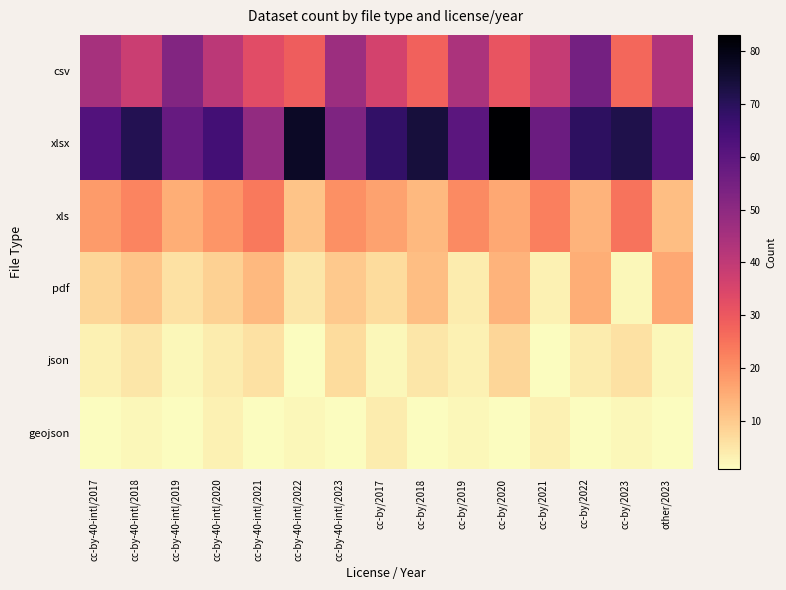

Reading left to right, transcribe all the data shown in this chart.

csv: cc-by-40-intl/2017=45	cc-by-40-intl/2018=38	cc-by-40-intl/2019=52	cc-by-40-intl/2020=41	cc-by-40-intl/2021=33	cc-by-40-intl/2022=29	cc-by-40-intl/2023=47	cc-by/2017=36	cc-by/2018=28	cc-by/2019=44	cc-by/2020=31	cc-by/2021=39	cc-by/2022=55	cc-by/2023=27	other/2023=43
xlsx: cc-by-40-intl/2017=62	cc-by-40-intl/2018=71	cc-by-40-intl/2019=58	cc-by-40-intl/2020=65	cc-by-40-intl/2021=49	cc-by-40-intl/2022=77	cc-by-40-intl/2023=53	cc-by/2017=68	cc-by/2018=74	cc-by/2019=60	cc-by/2020=83	cc-by/2021=57	cc-by/2022=69	cc-by/2023=72	other/2023=61
xls: cc-by-40-intl/2017=18	cc-by-40-intl/2018=22	cc-by-40-intl/2019=15	cc-by-40-intl/2020=19	cc-by-40-intl/2021=24	cc-by-40-intl/2022=11	cc-by-40-intl/2023=20	cc-by/2017=17	cc-by/2018=13	cc-by/2019=21	cc-by/2020=16	cc-by/2021=23	cc-by/2022=14	cc-by/2023=25	other/2023=12
pdf: cc-by-40-intl/2017=8	cc-by-40-intl/2018=11	cc-by-40-intl/2019=6	cc-by-40-intl/2020=9	cc-by-40-intl/2021=13	cc-by-40-intl/2022=5	cc-by-40-intl/2023=10	cc-by/2017=7	cc-by/2018=12	cc-by/2019=4	cc-by/2020=14	cc-by/2021=3	cc-by/2022=15	cc-by/2023=2	other/2023=16
json: cc-by-40-intl/2017=3	cc-by-40-intl/2018=5	cc-by-40-intl/2019=2	cc-by-40-intl/2020=4	cc-by-40-intl/2021=6	cc-by-40-intl/2022=1	cc-by-40-intl/2023=7	cc-by/2017=2	cc-by/2018=5	cc-by/2019=3	cc-by/2020=8	cc-by/2021=1	cc-by/2022=4	cc-by/2023=6	other/2023=2
geojson: cc-by-40-intl/2017=1	cc-by-40-intl/2018=2	cc-by-40-intl/2019=1	cc-by-40-intl/2020=3	cc-by-40-intl/2021=1	cc-by-40-intl/2022=2	cc-by-40-intl/2023=1	cc-by/2017=4	cc-by/2018=1	cc-by/2019=2	cc-by/2020=1	cc-by/2021=3	cc-by/2022=1	cc-by/2023=2	other/2023=1